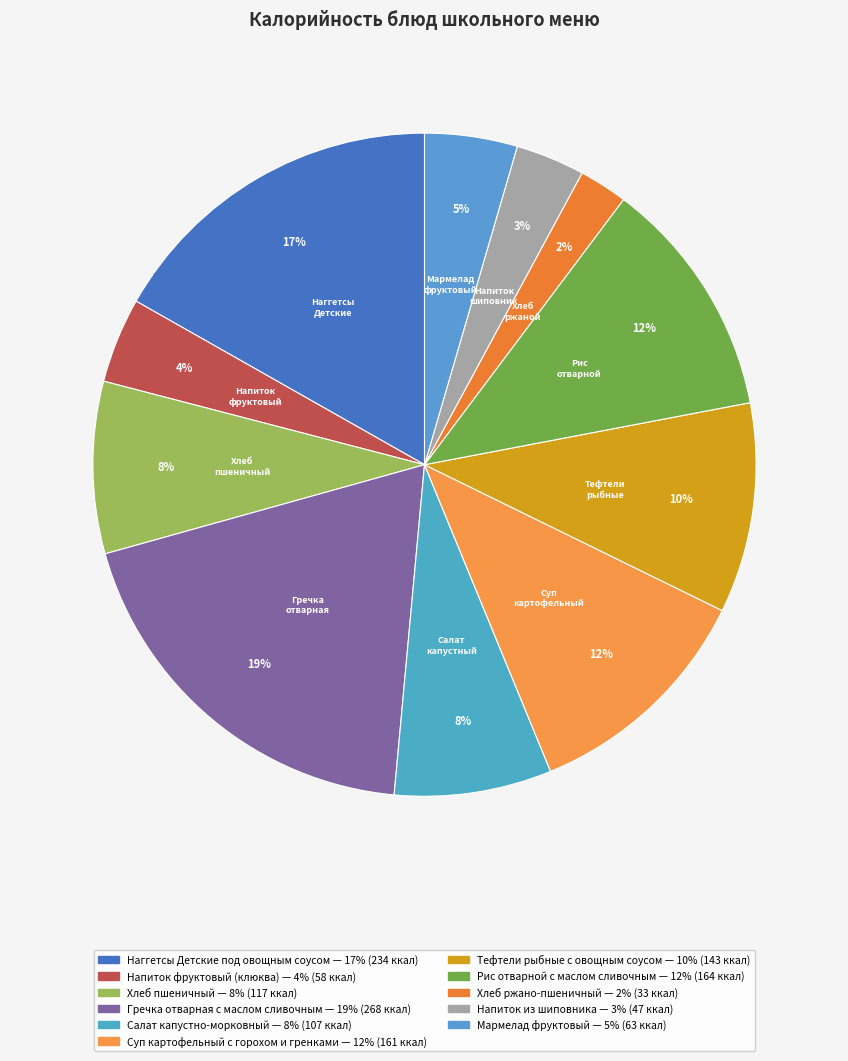

Which category has the biggest portion of the pie?

Гречка отварная с маслом сливочным